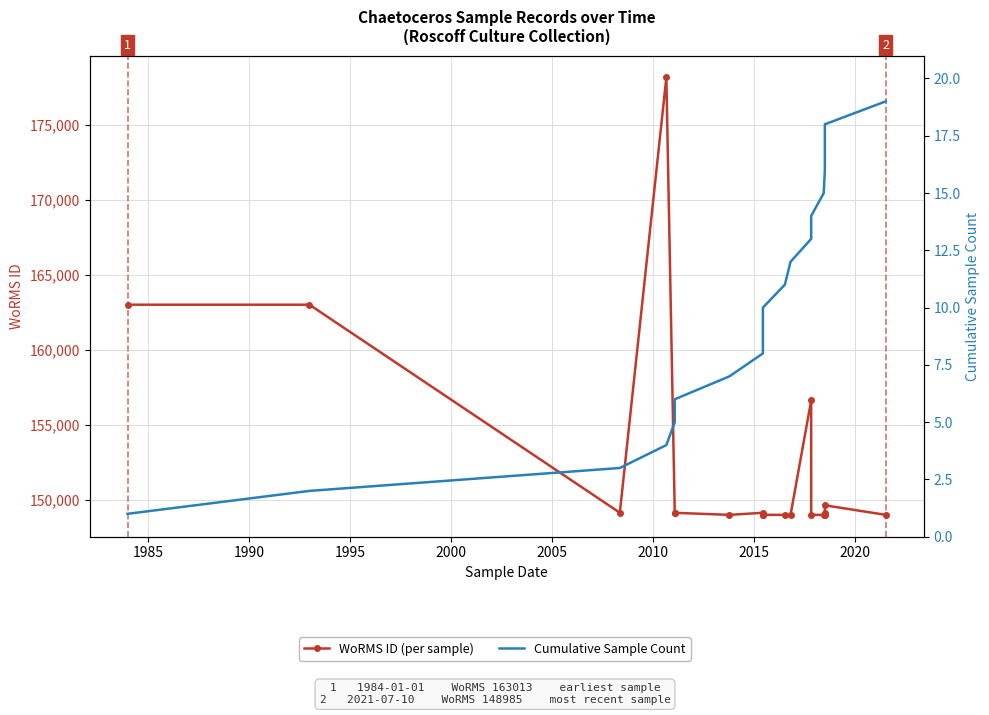

How many lines are shown in the chart?

2